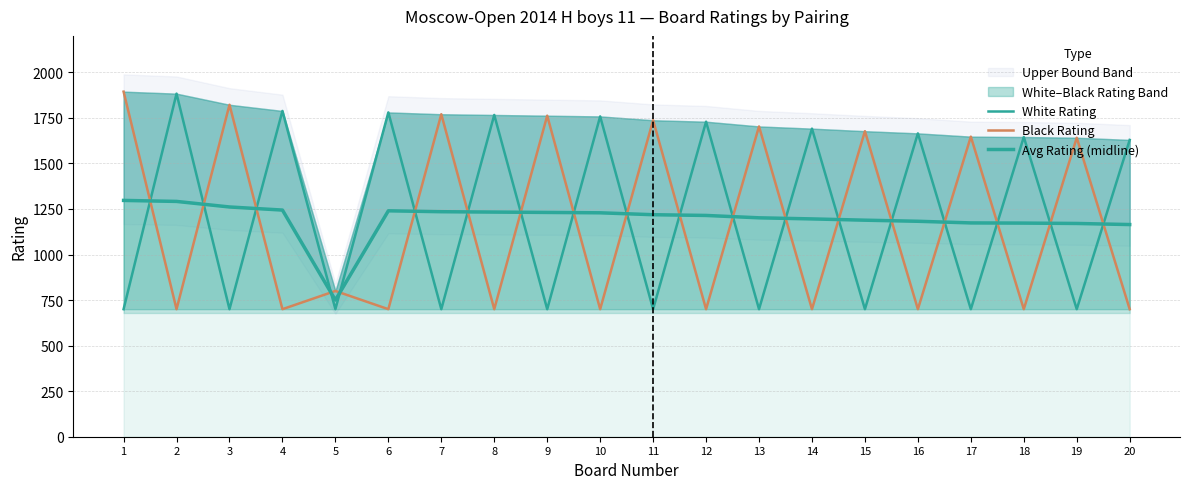

In White Rating, how many points are higher than both neighbors (excluding endpoints)?

9